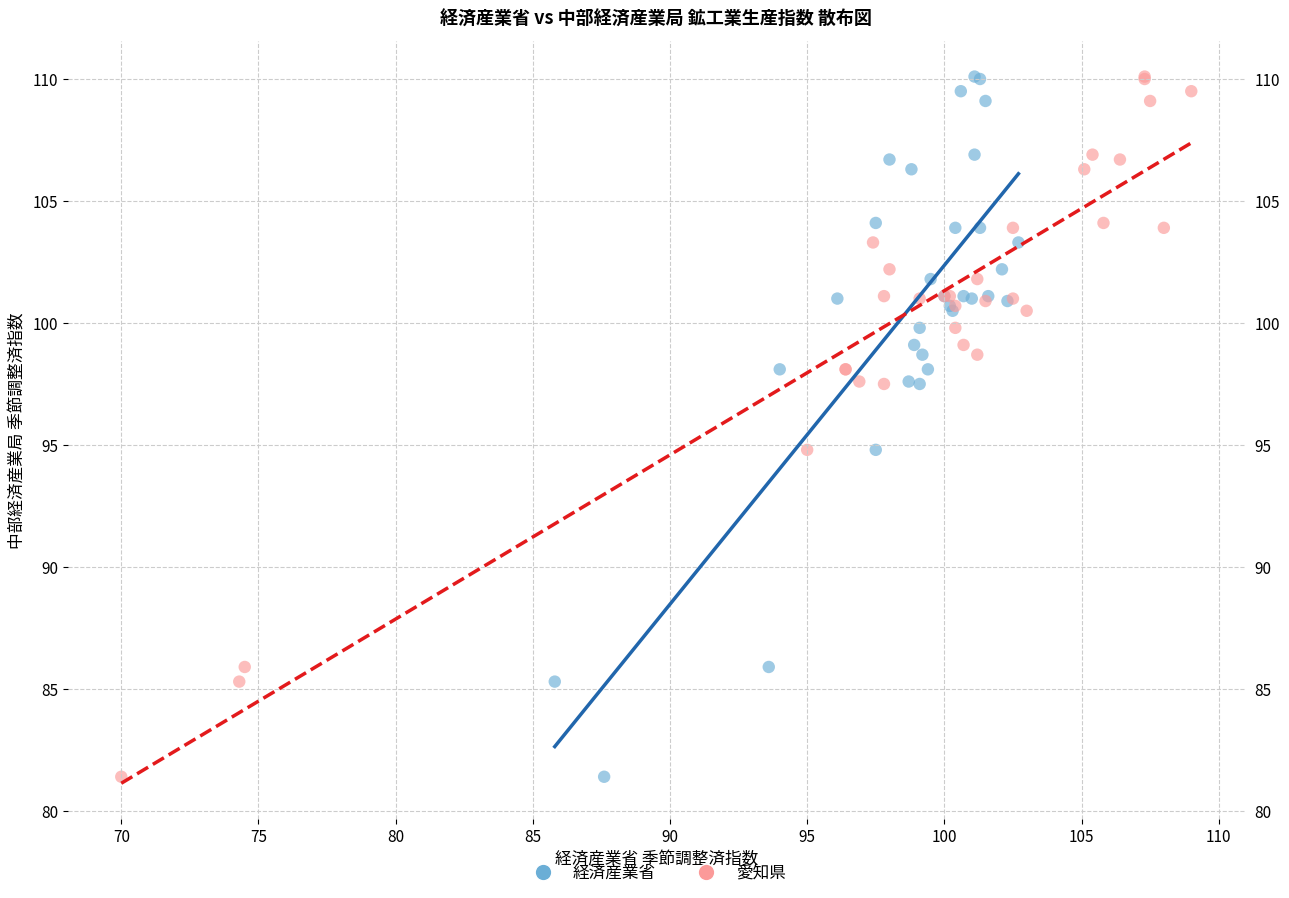

What are all the series names shown in the legend?

経済産業省, 愛知県